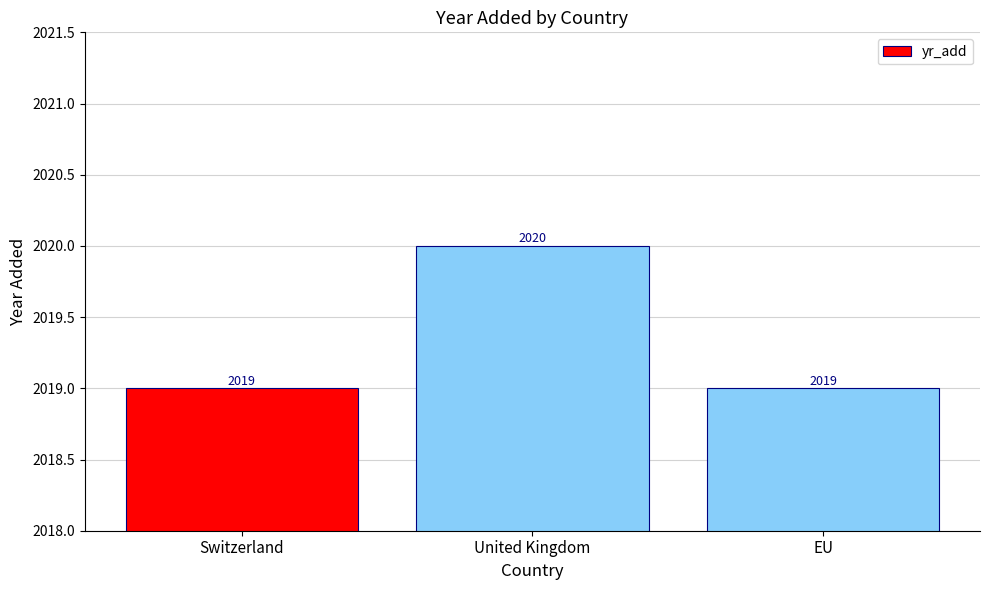

True or false: the data shows 3131 at Switzerland.

False